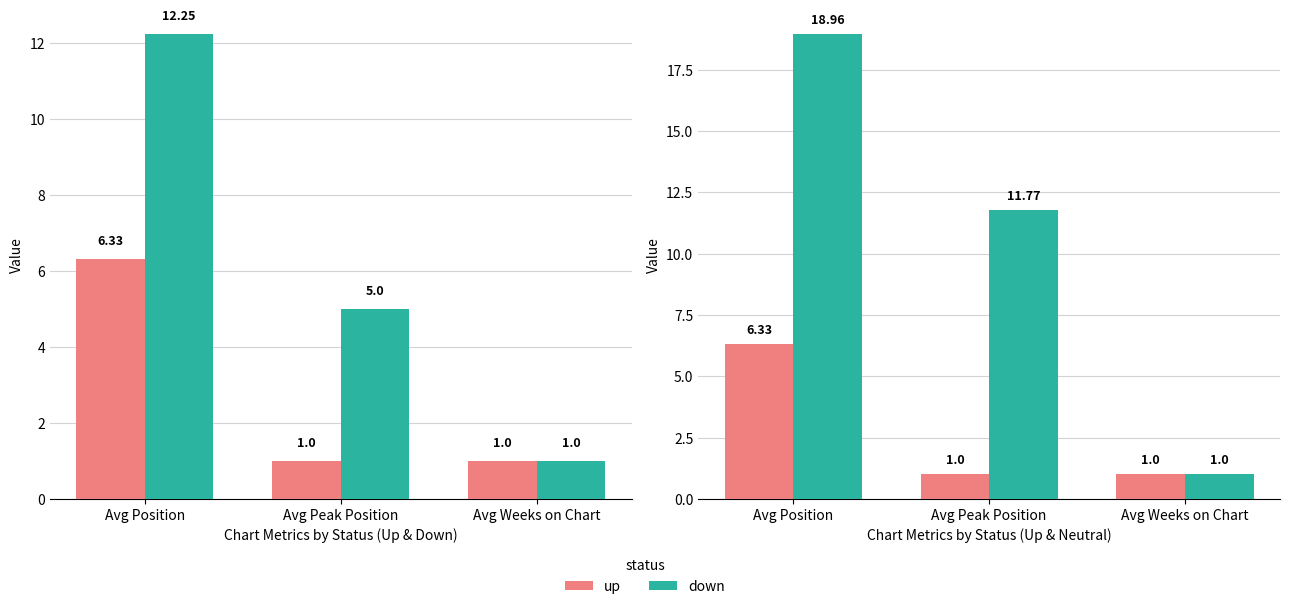

The up series shows 1.7 at Avg Weeks on Chart. True or false?

False